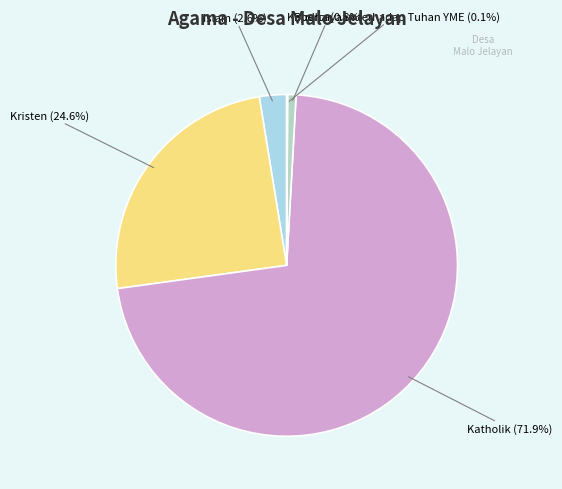

What percentage is NOT represented by Katholik?

28.1%